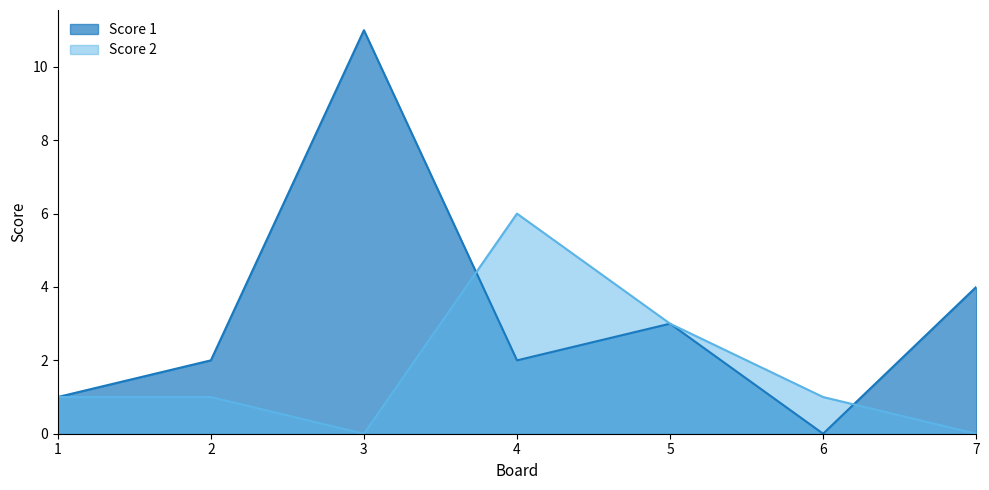

What is the highest value of the Score 2 series?

6